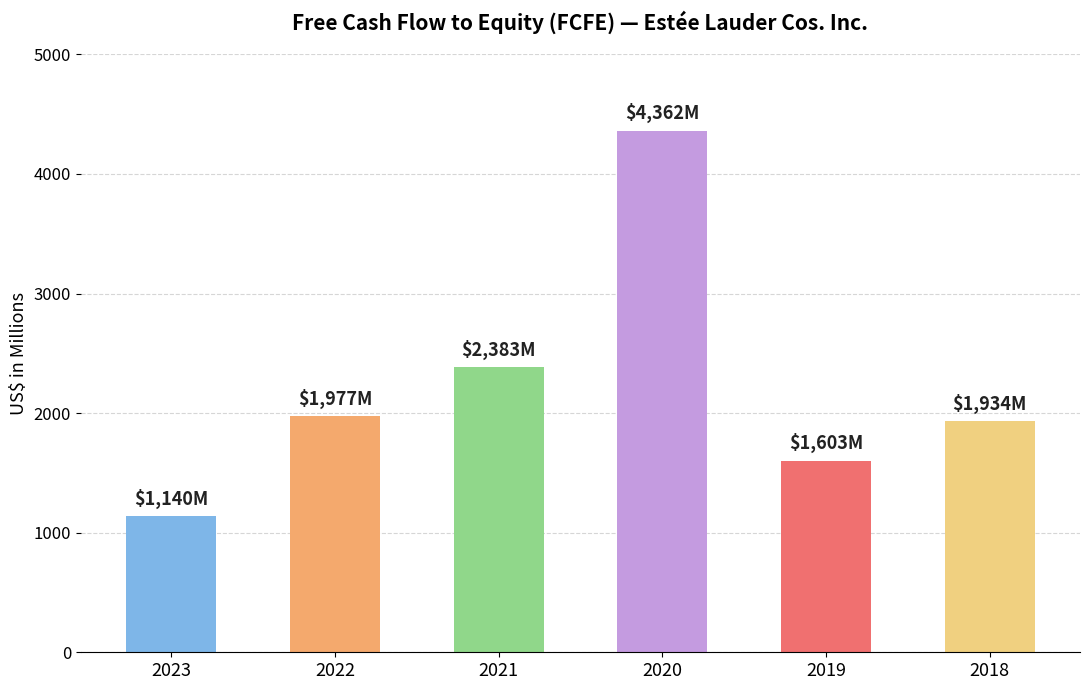

Reading left to right, transcribe all the data shown in this chart.

2023=1140	2022=1977	2021=2383	2020=4362	2019=1603	2018=1934